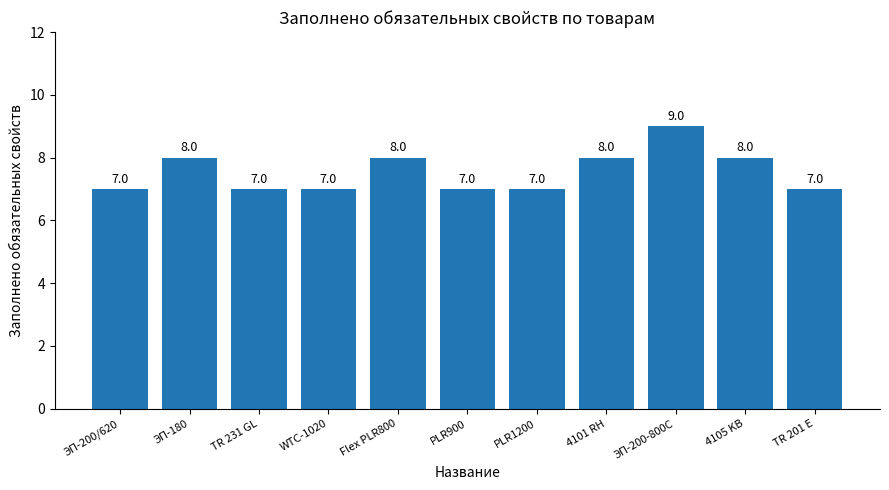

What value does the data have at TR 201 E?

7